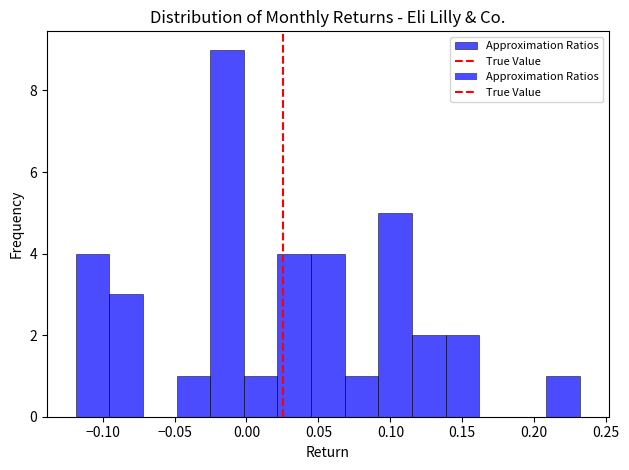

Over which range of the x-axis is the bar tallest?

-0.025 to 0.000